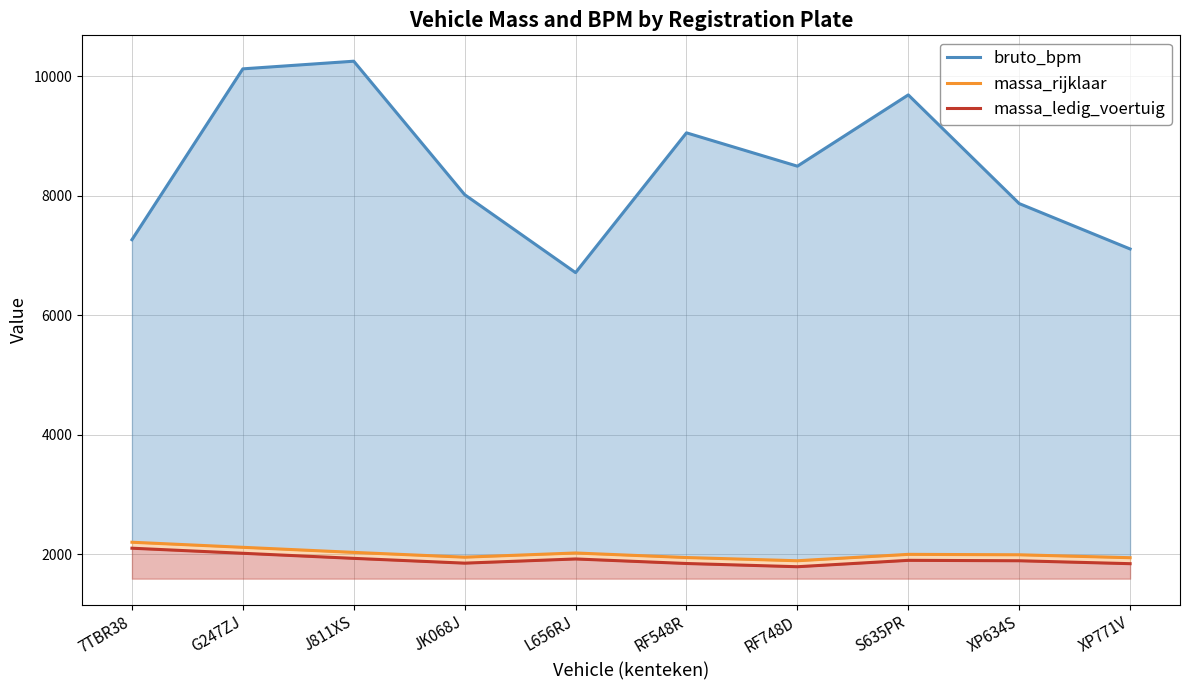

Which series has the widest spread of values?

bruto_bpm